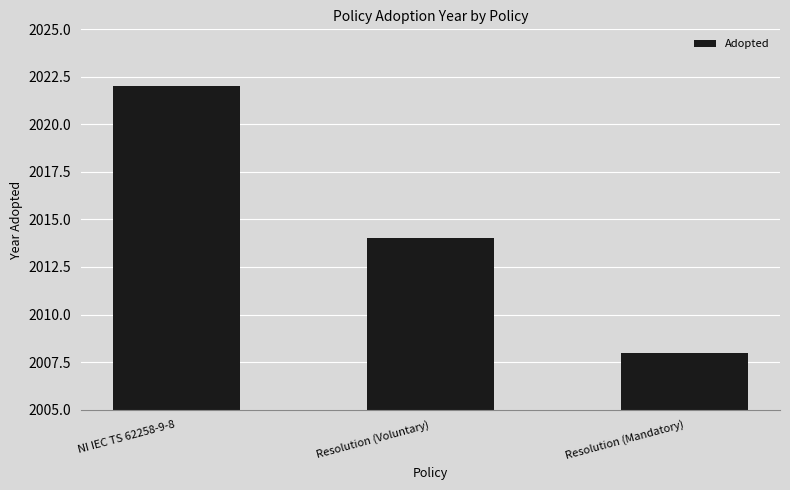

Where is the data nearest to the value 2015?

Resolution (Voluntary)